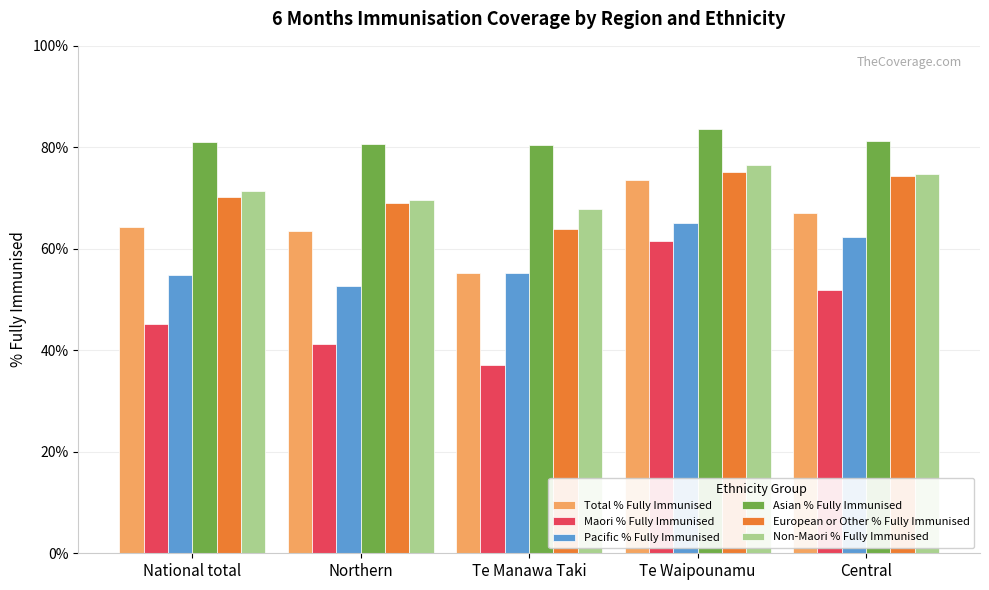

What is the total value across all series at Northern?

376.6